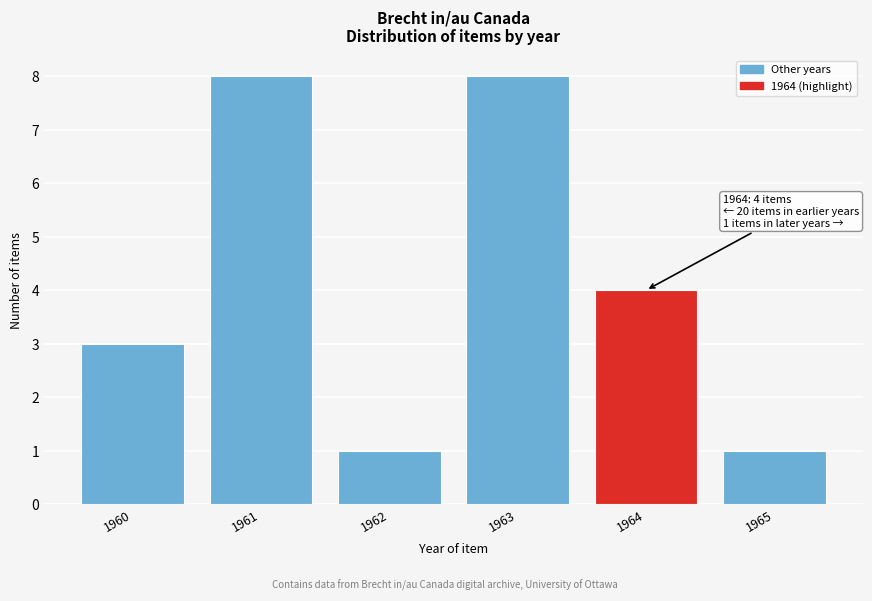

Reading right to left, list all the values displayed in this chart.

1	4	8	1	8	3